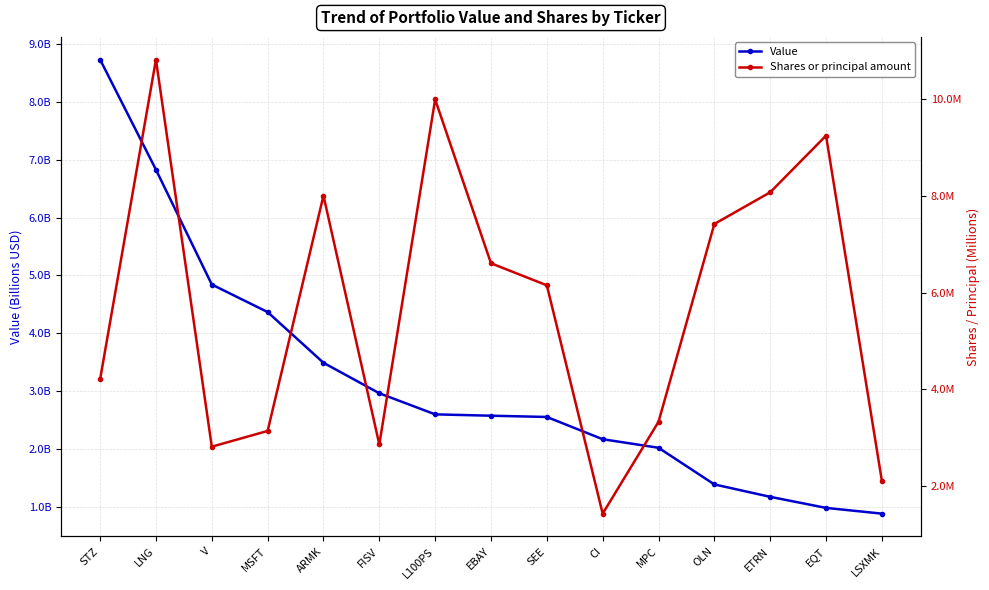

Which category has the highest value across all series?

LNG